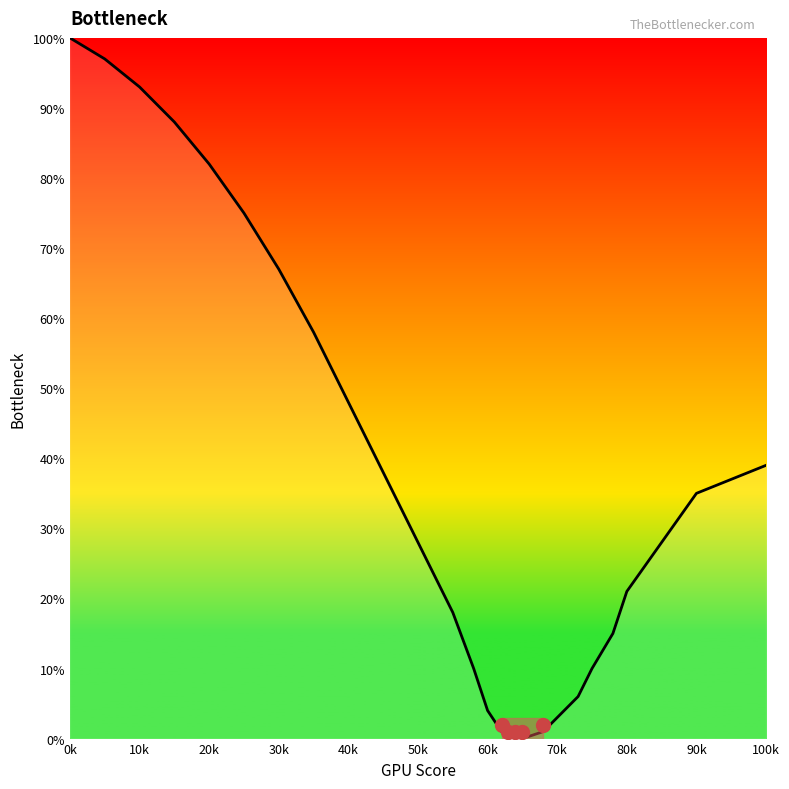

What is the maximum value shown in the chart?

100